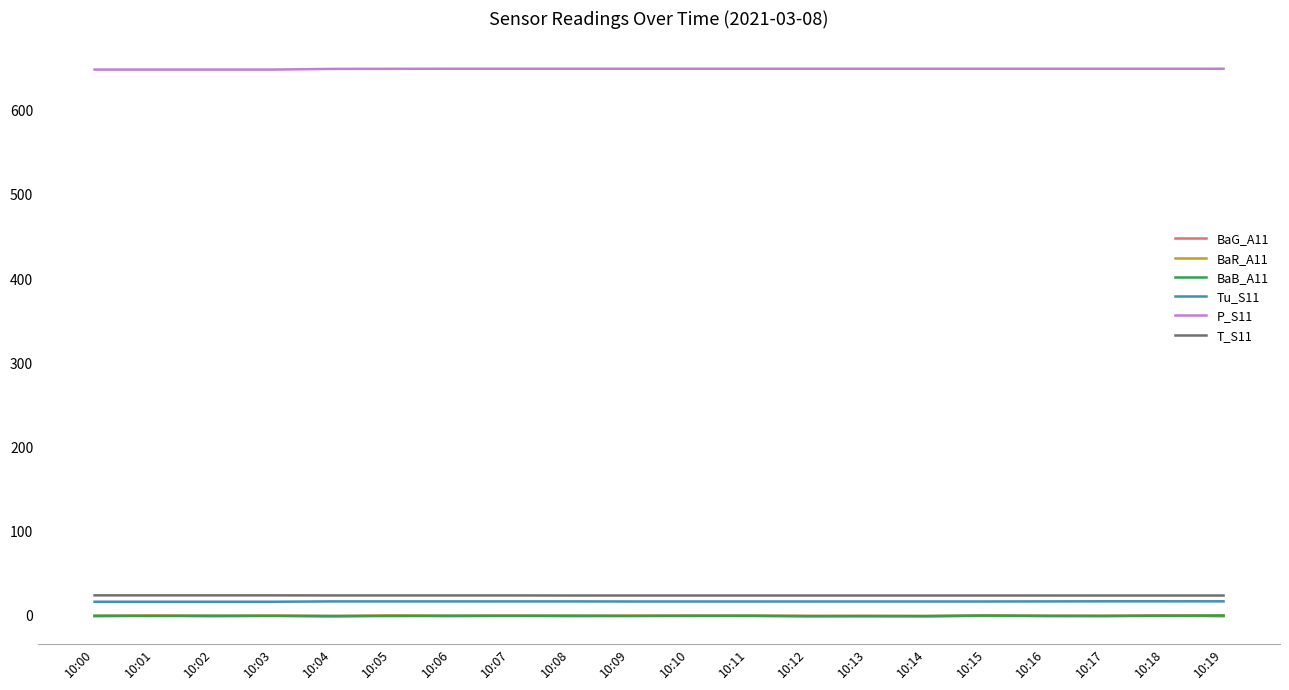

True or false: BaG_A11 and Tu_S11 intersect in this chart.

False